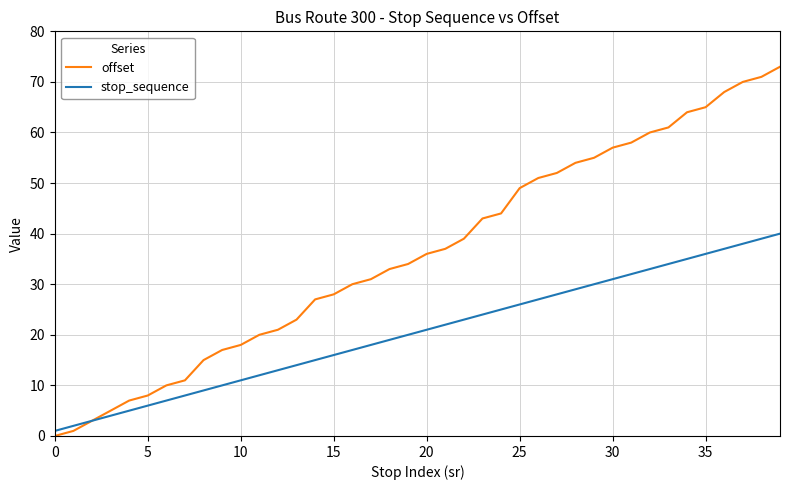

At how many categories does at least one series exceed 22?

27